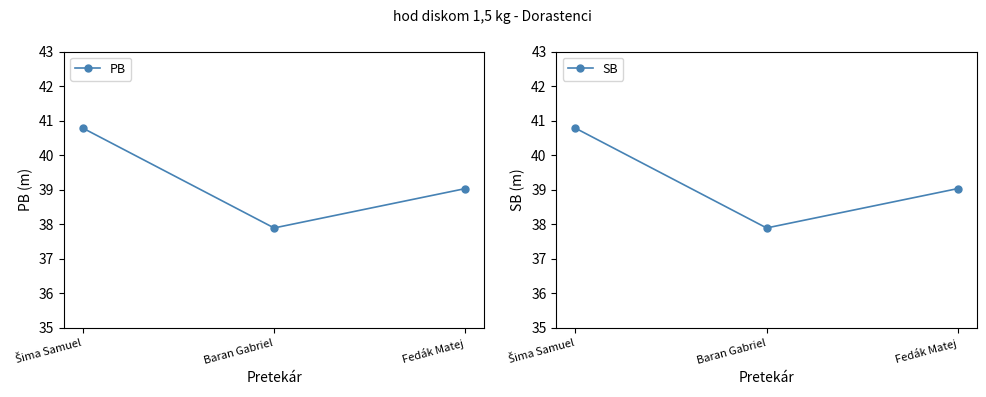

How many PB values are between 37 and 40?

2